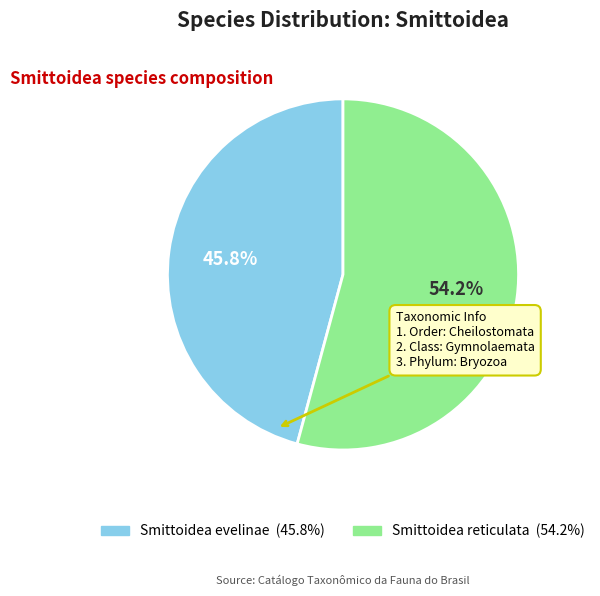

Approximately how many times larger is the value at Smittoidea reticulata compared to Smittoidea evelinae?

1.2